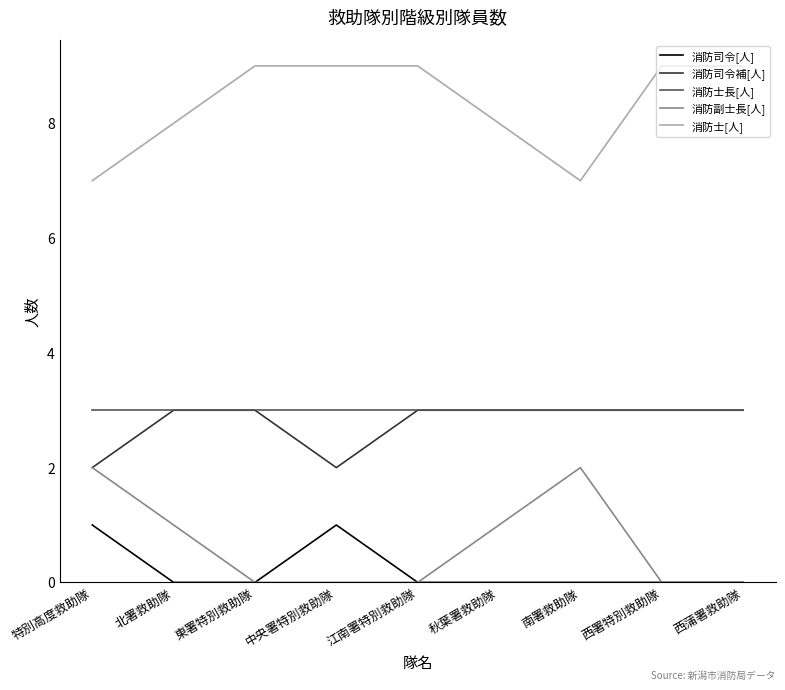

True or false: 消防士[人] and 消防副士長[人] intersect in this chart.

False